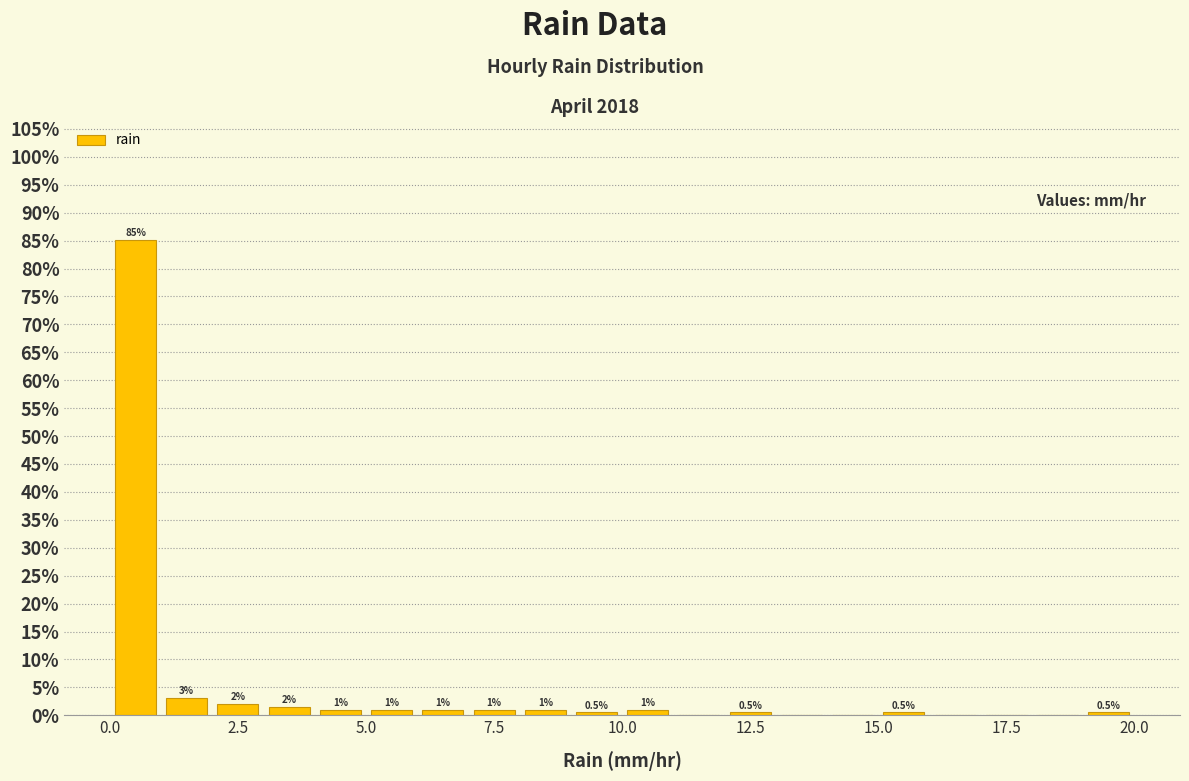

Around what value on the x-axis is the tallest bar? Give the approximate position of its centre, as read against the axis.

0.5